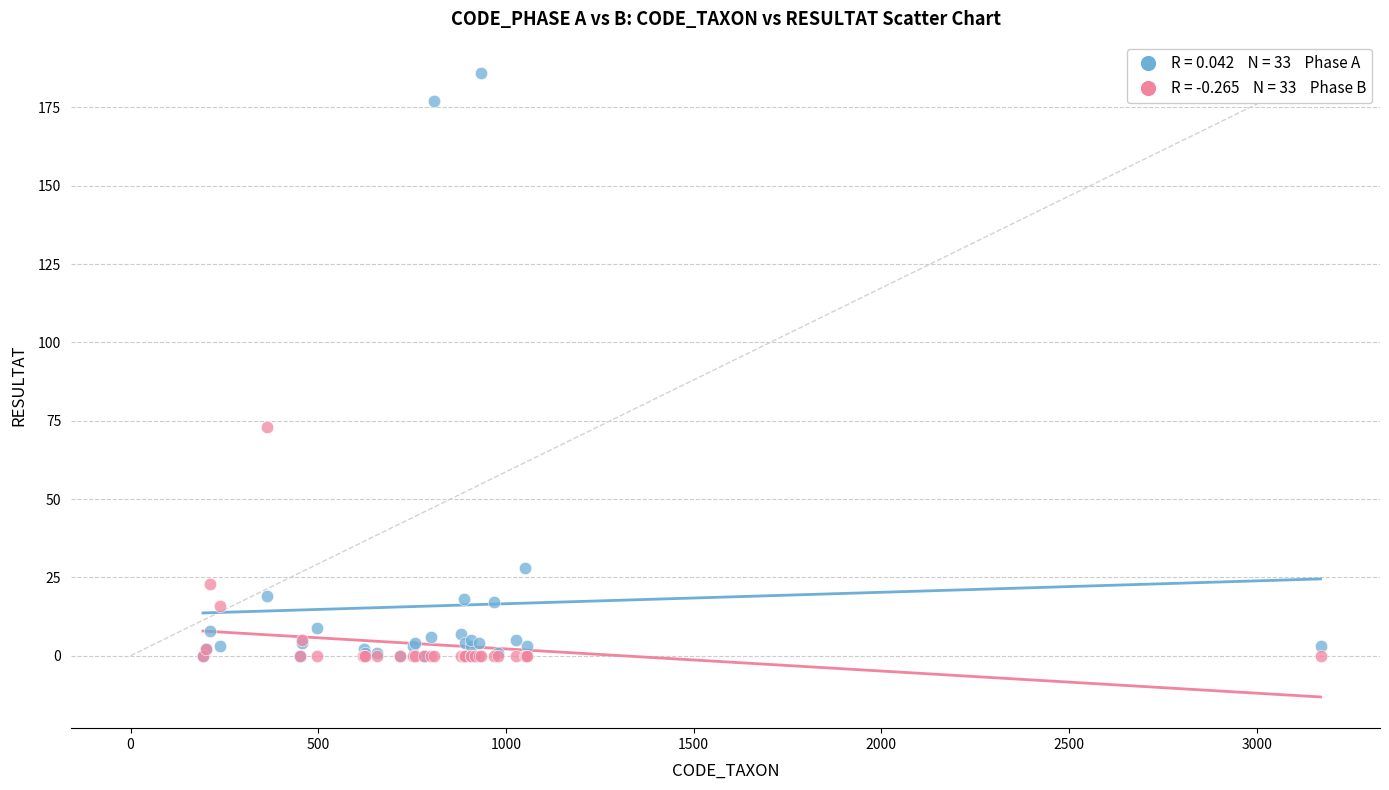

Across all series, what Y value is closest to 93?

73